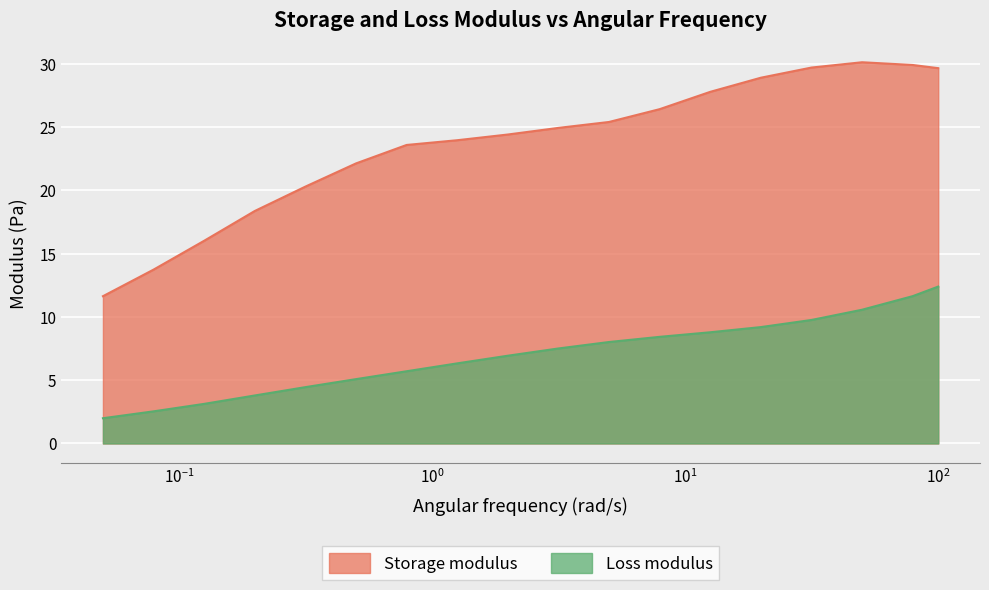

Reading left to right, extract all data points from this chart.

Storage modulus: 11.6	13.7	16.0	18.4	20.3	22.1	23.6	24.0	24.4	24.9	25.4	26.4	27.8	28.9	29.7	30.1	29.9	29.6
Loss modulus: 2.0	2.5	3.1	3.8	4.4	5.1	5.7	6.3	6.9	7.5	8.0	8.4	8.8	9.2	9.8	10.6	11.6	12.4